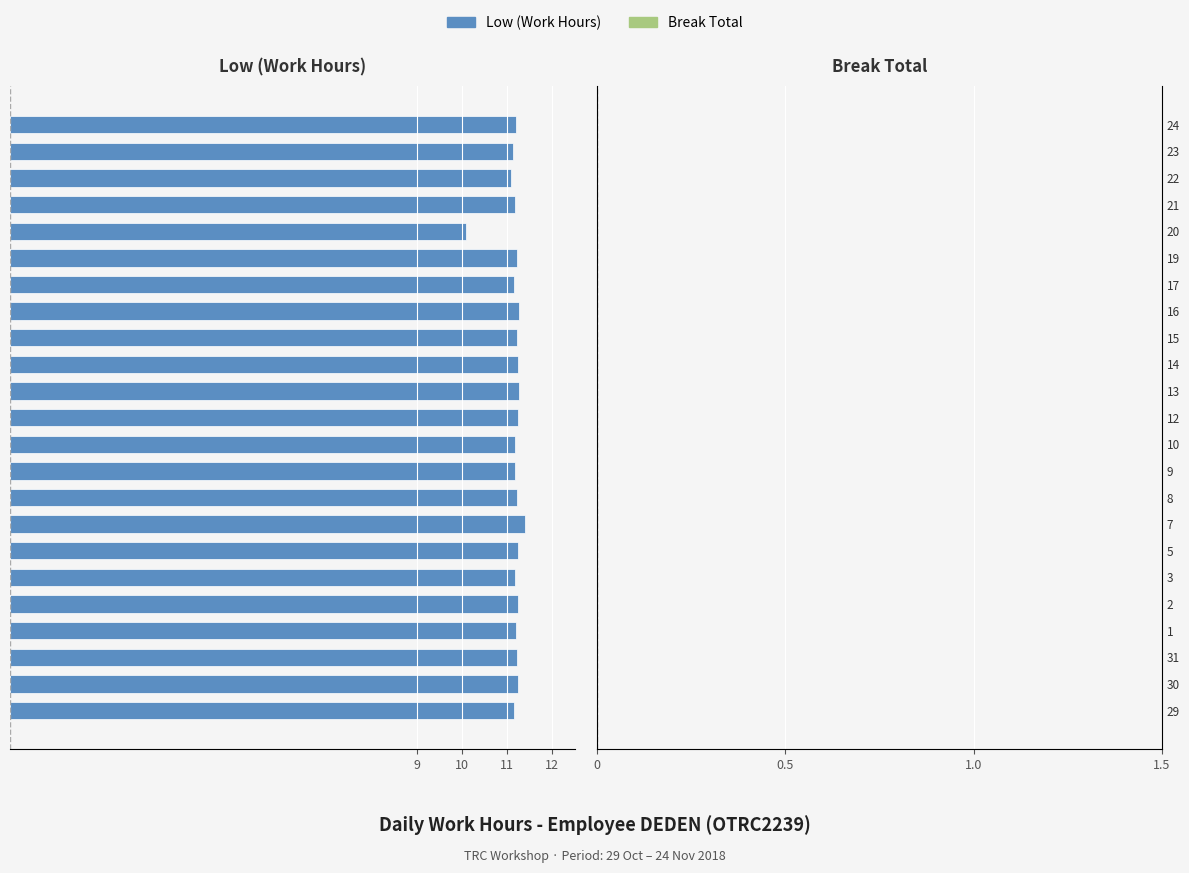

Are the bars horizontal?

Yes